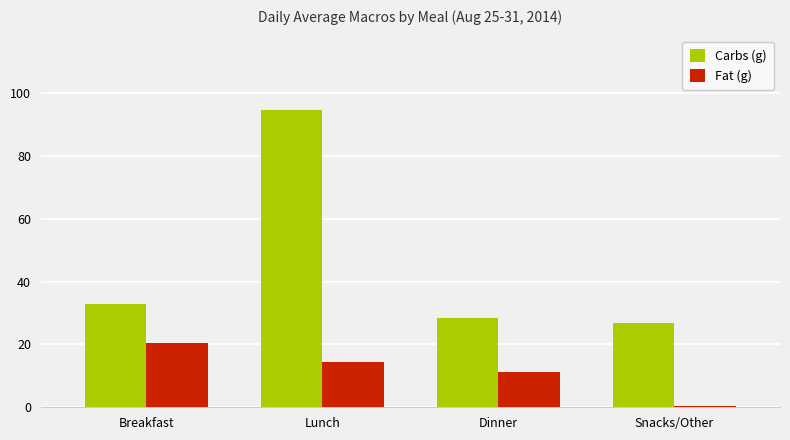

What is the spread (max minus min) of values at Snacks/Other?

26.6